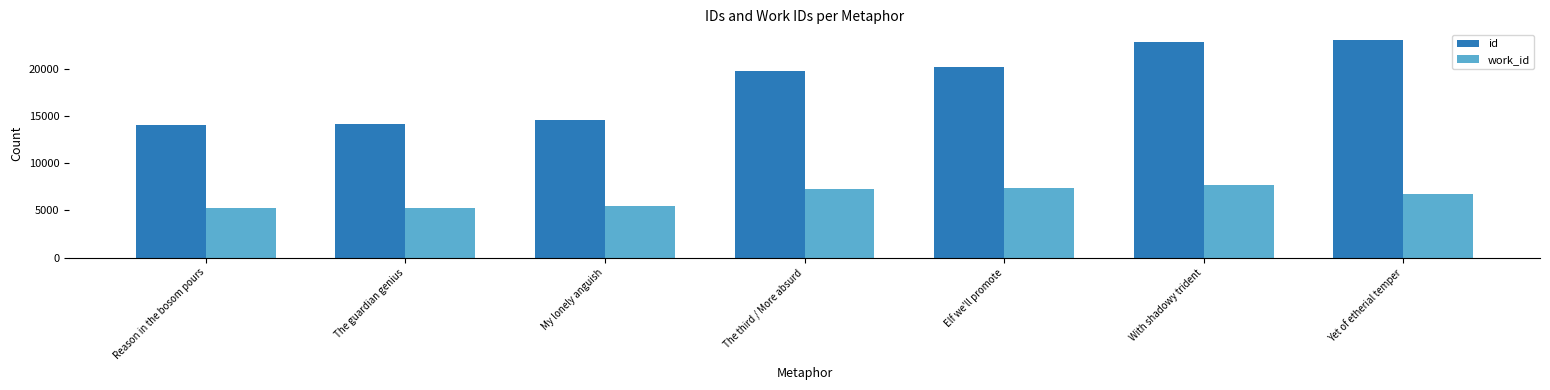

What position from the left is The guardian genius?

2